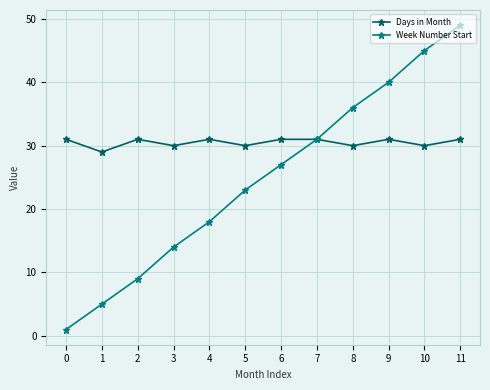

The Week Number Start series shows 24 at 3. True or false?

False